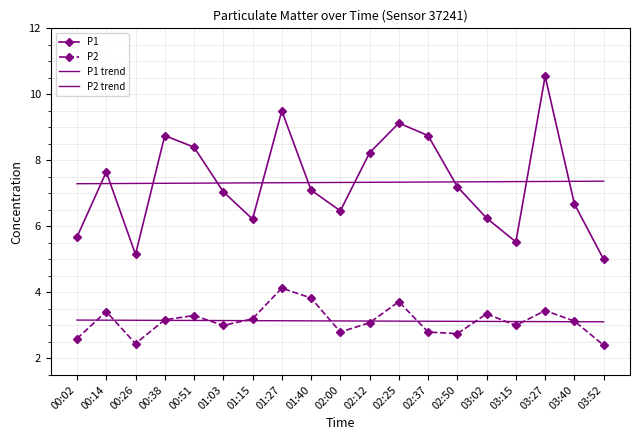

How many values in the P1 series are below 7?

8